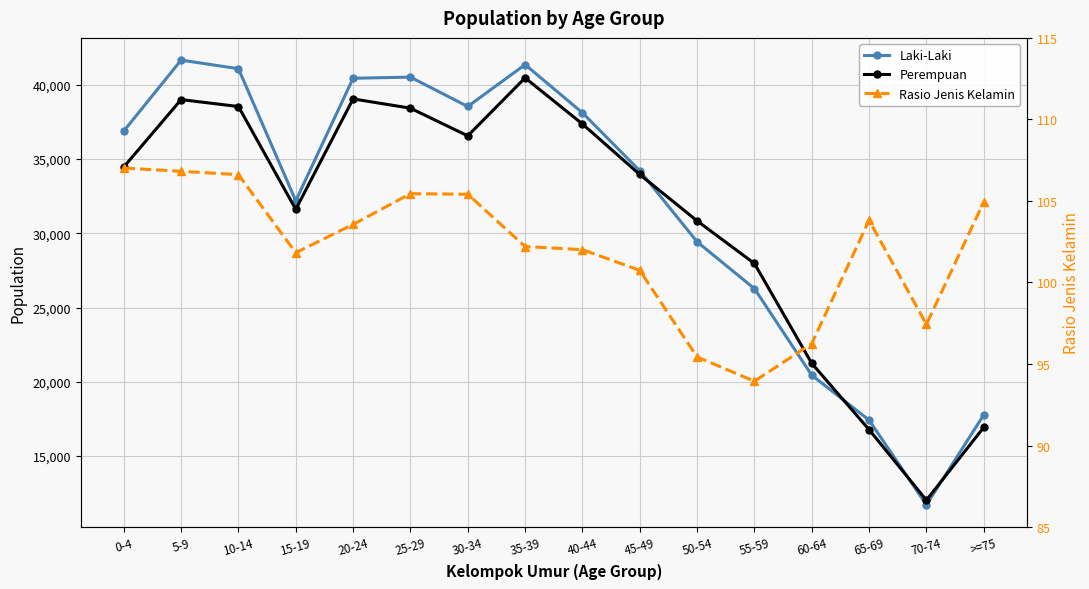

How many interior local valleys does the Laki-Laki series have?

3